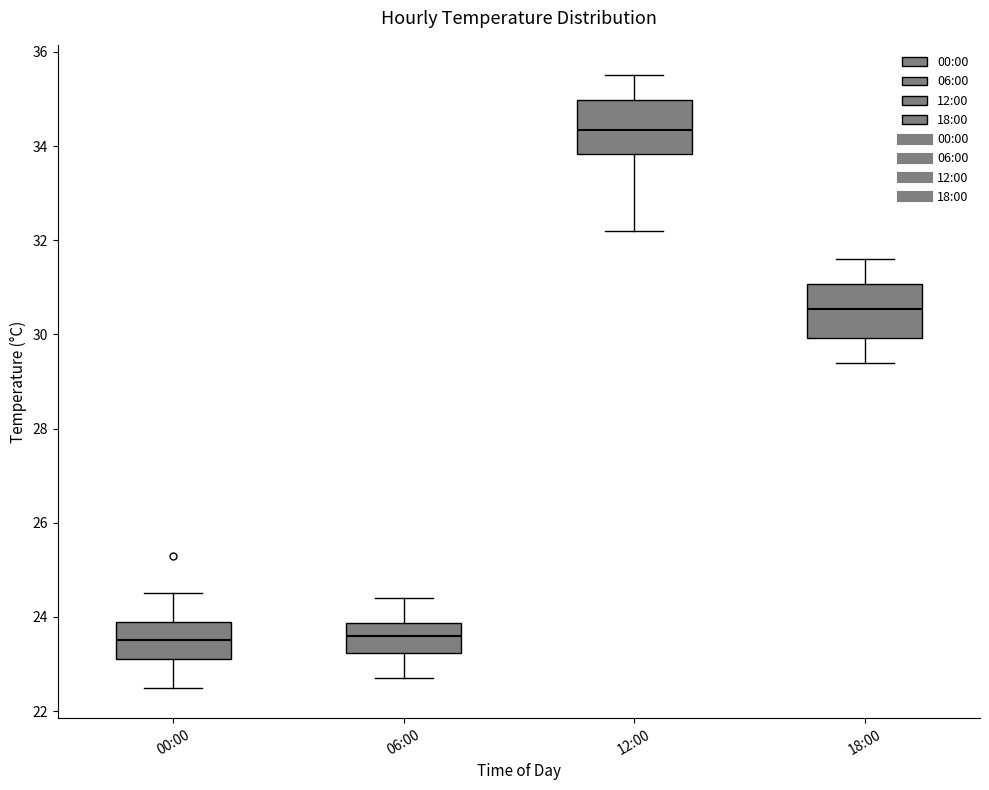

Reading left to right, read every box against the y-axis: the position of its median line, the range the box covers, and the ends of its whiskers. The values are not printed on the chart, so give them approximately, as read against the axis.

00:00: median 23.6, box 23.2 to 24.0, whiskers 22.6 to 24.6
06:00: median 23.6, box 23.2 to 23.8, whiskers 22.8 to 24.4
12:00: median 34.4, box 33.8 to 35.0, whiskers 32.2 to 35.6
18:00: median 30.6, box 30.0 to 31.0, whiskers 29.4 to 31.6